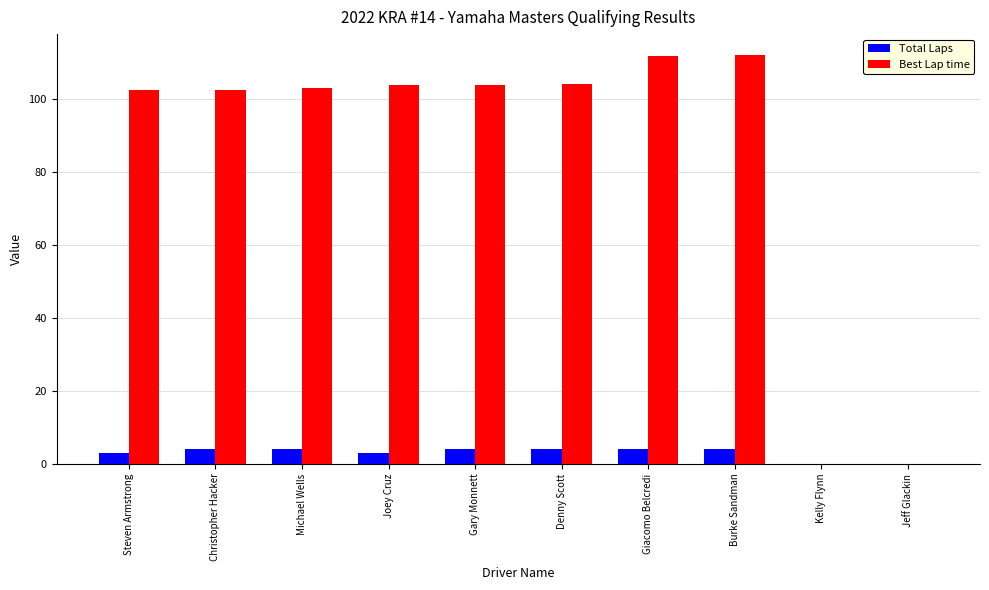

What is the highest value of the Total Laps series?

4.0